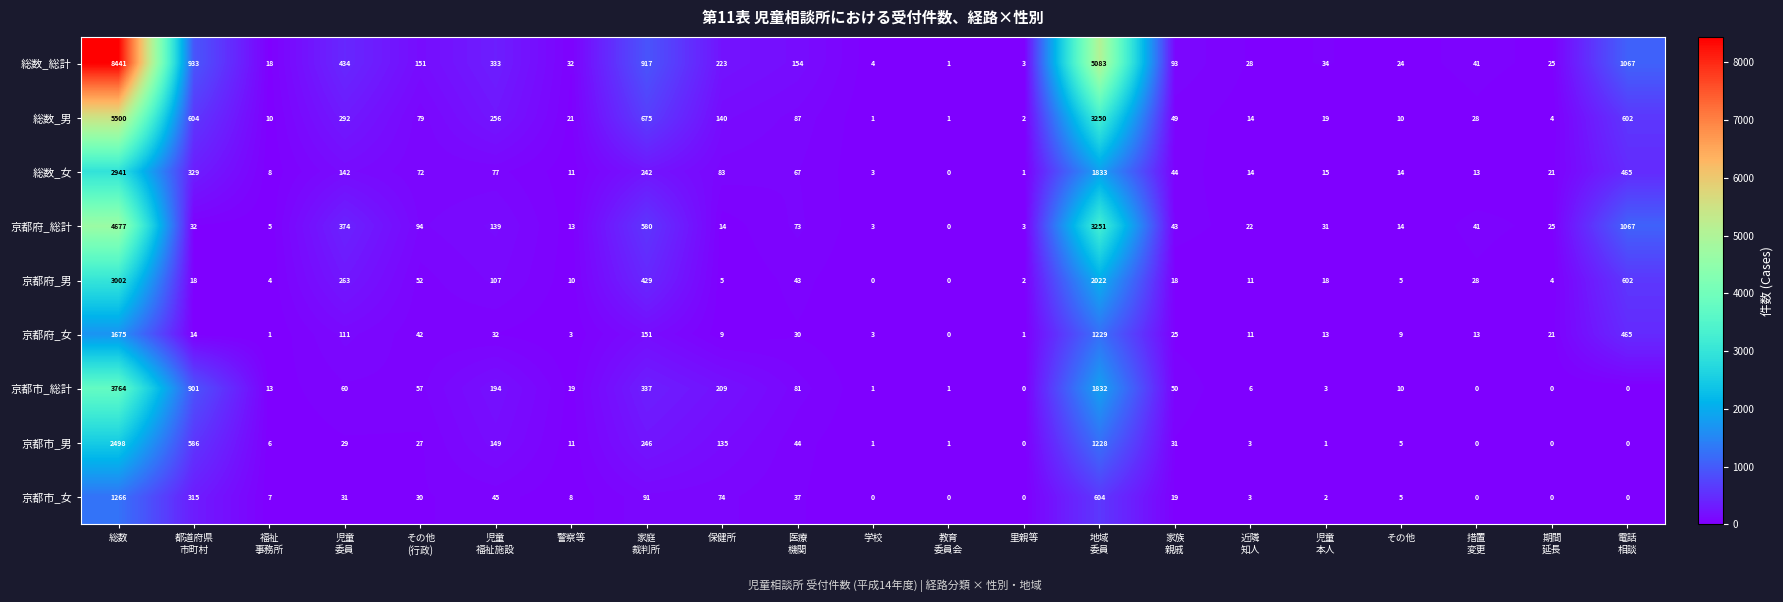

Rank the series by their maximum value, from lowest to highest.

京都市_女, 京都府_女, 京都市_男, 総数_女, 京都府_男, 京都市_総計, 京都府_総計, 総数_男, 総数_総計